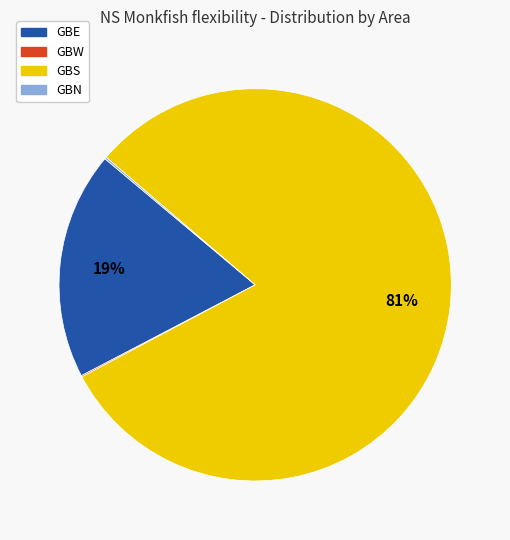

Which category has the biggest portion of the pie?

GBS